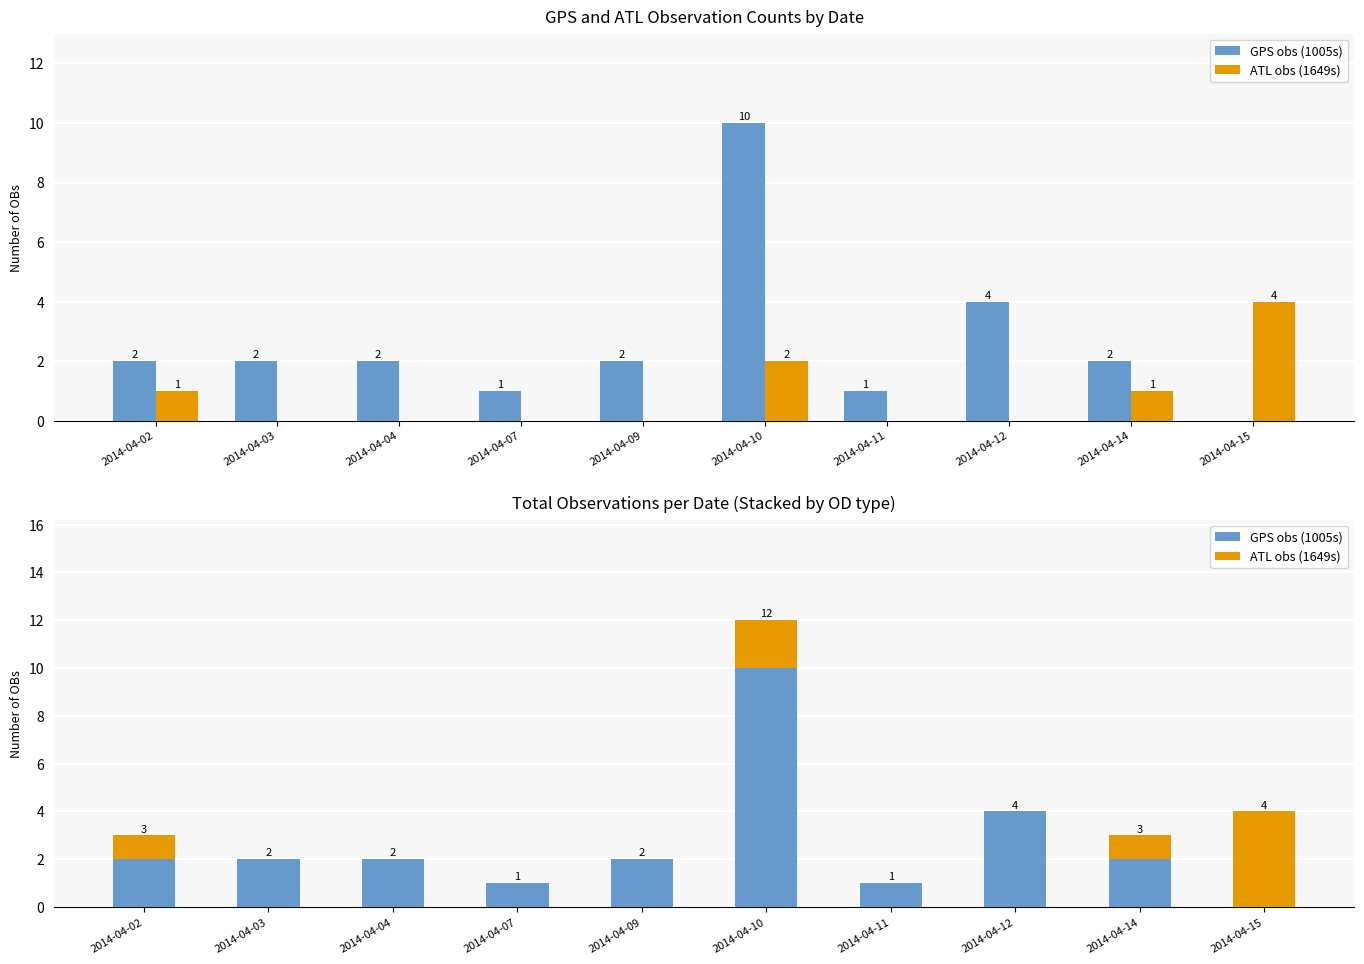

The value of GPS obs (1005s) at 2014-04-07 is 2. True or false?

False